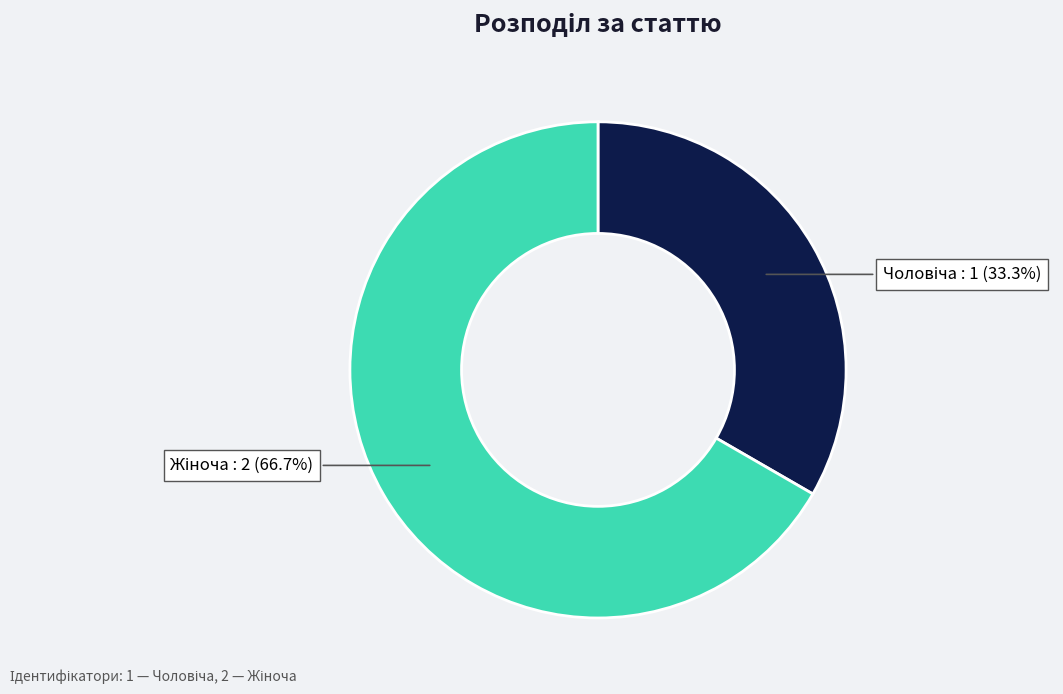

Does any single category account for the majority?

Yes